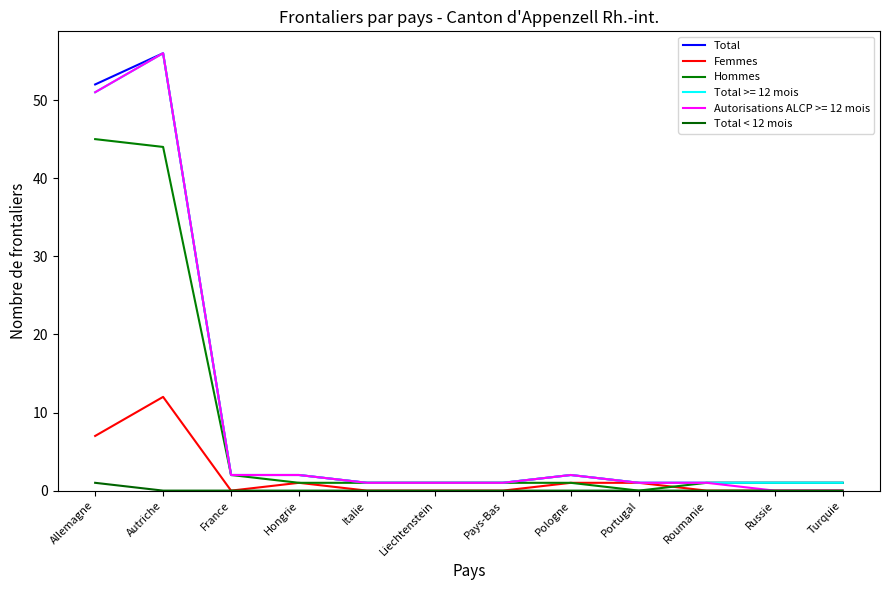

What is the label of the 10th point from the left?

Roumanie